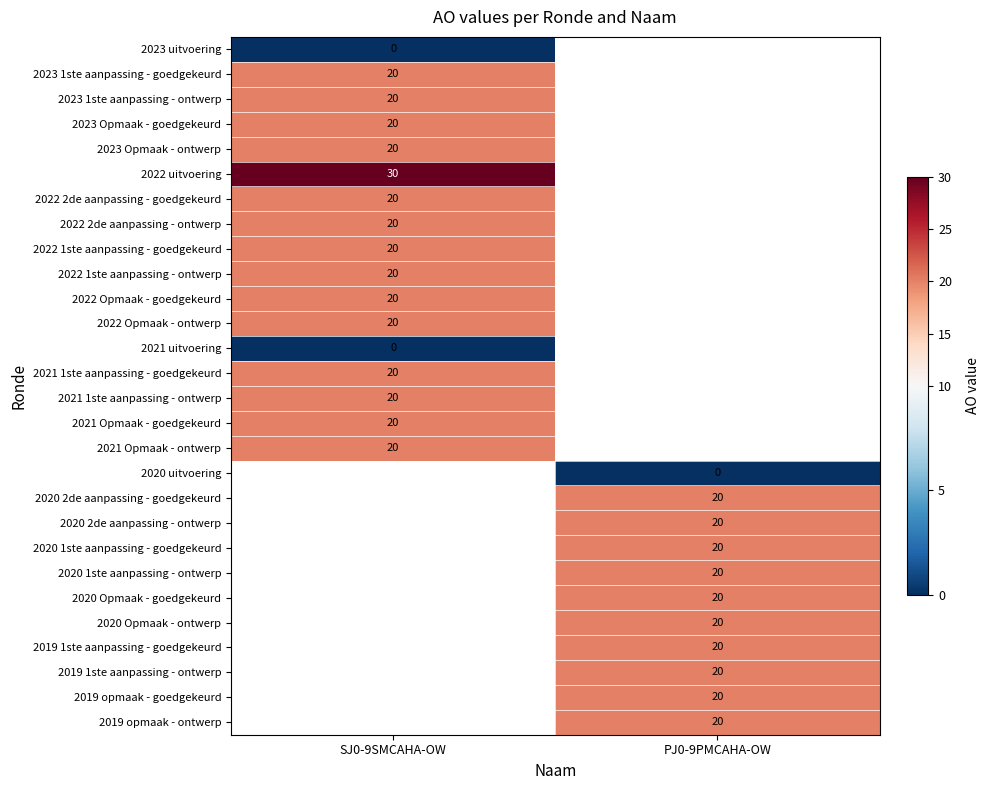

Is it true that 2020 2de aanpassing - goedgekeurd equals 32 at PJ0-9PMCAHA-OW?

False